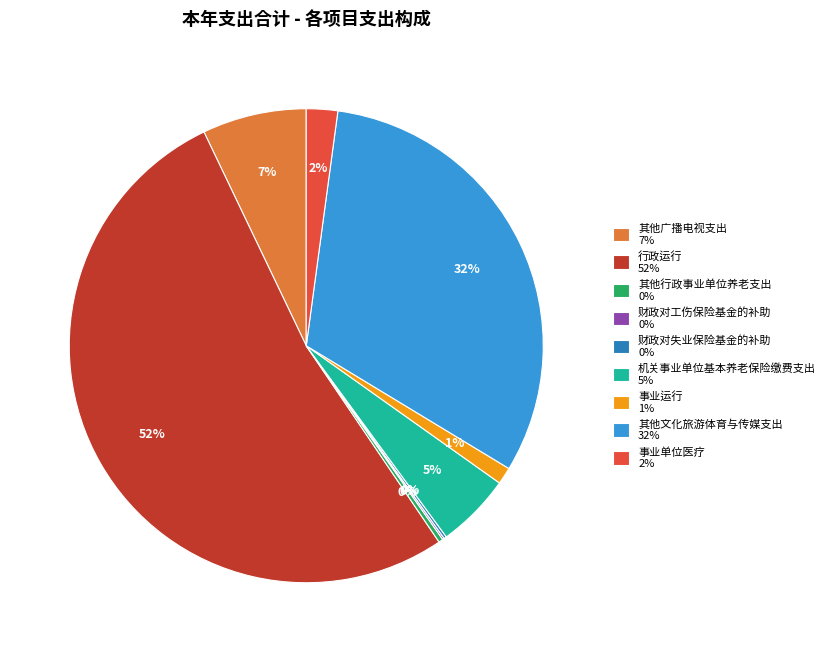

Is the sum of 机关事业单位基本养老保险缴费支出 5% and 其他广播电视支出 7% greater than half?

No